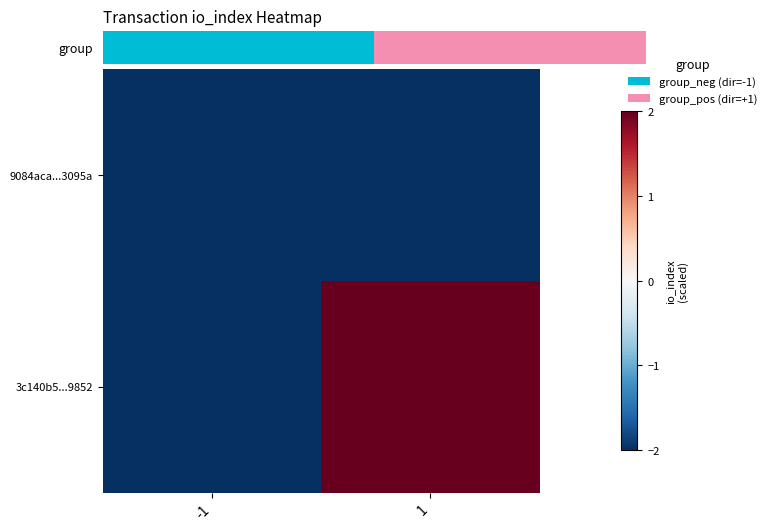

Reading left to right, extract all data points from this chart.

9084aca...3095a: -1=-2.0	1=-2.0
3c140b5...9852: -1=-2.0	1=2.0